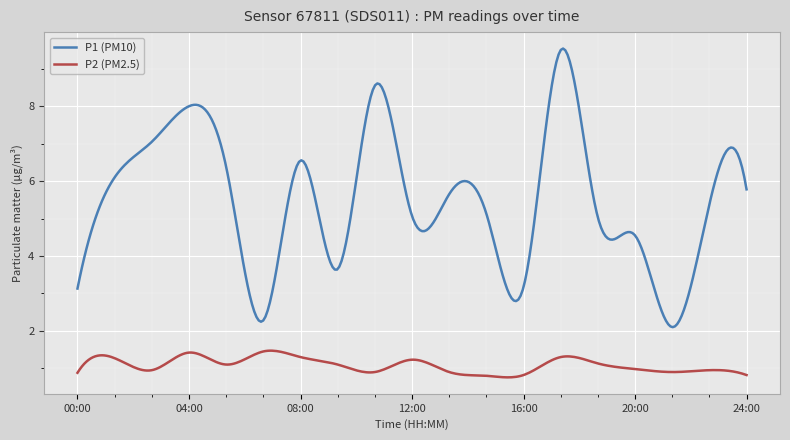

List the series in order of their overall mean, highest first.

P1 (PM10), P2 (PM2.5)